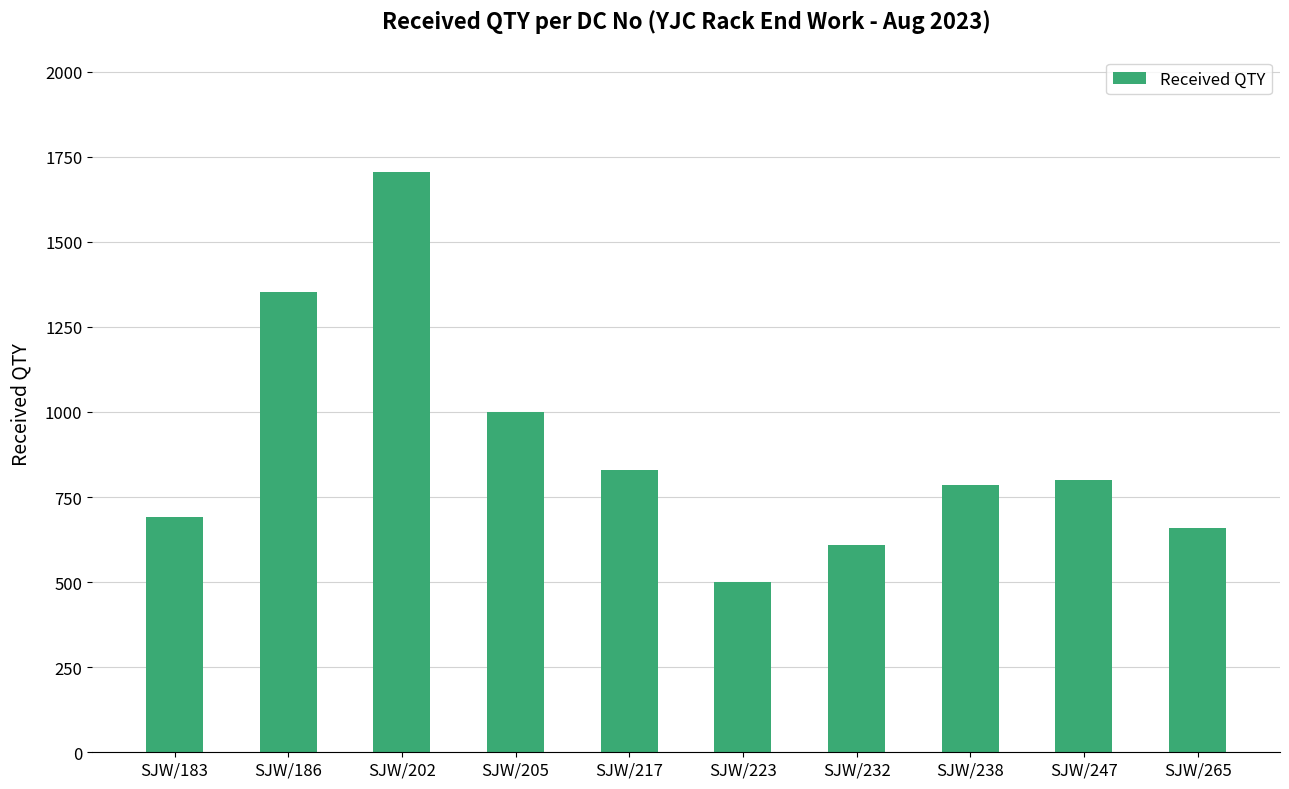

True or false: the data shows 690 at SJW/183.

True